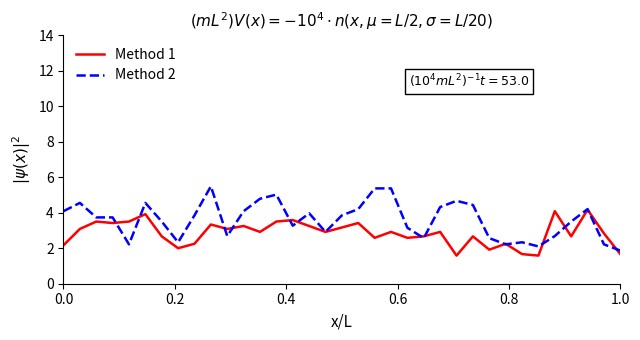

What is the minimum value shown in the chart?

1.6